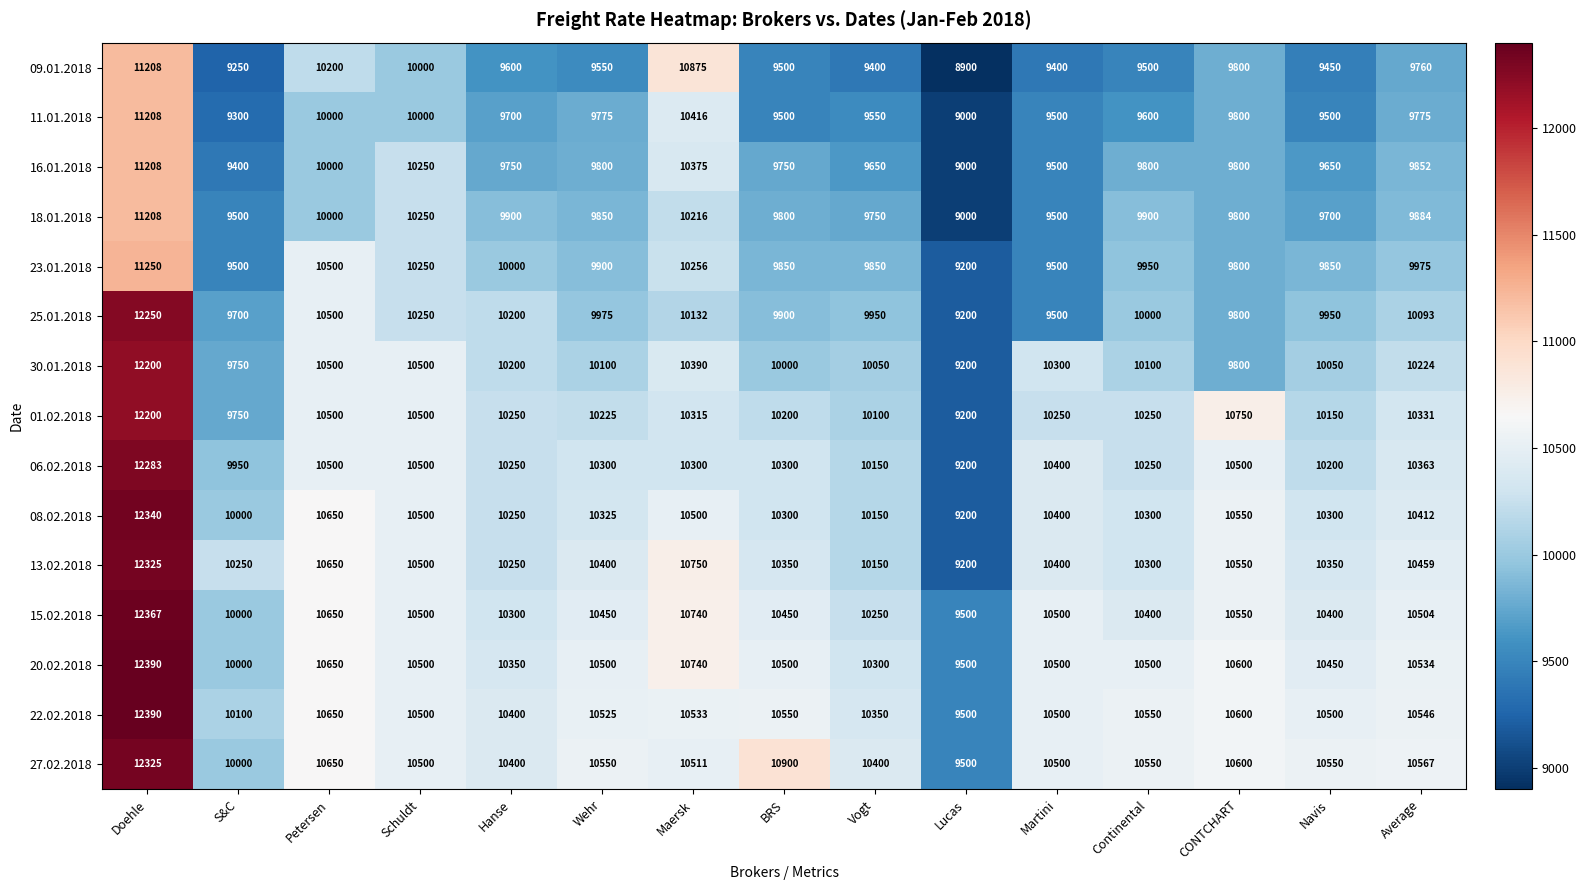

What is the total value across all series at BRS?

151850